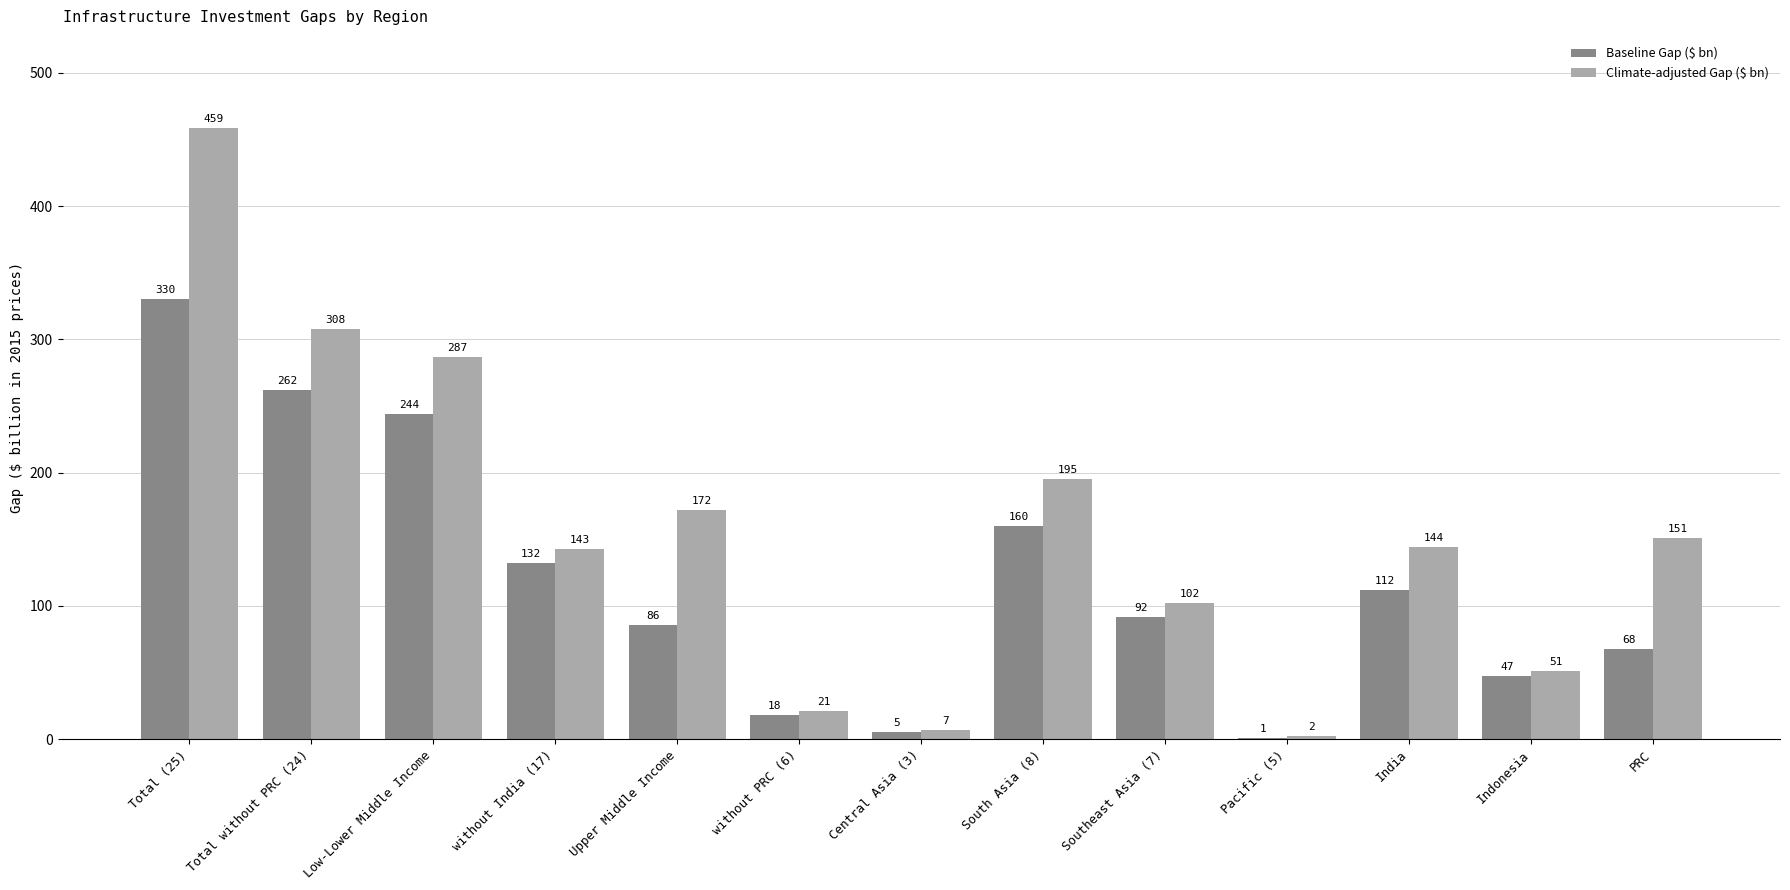

Which series changed the most between Central Asia (3) and Pacific (5)?

Climate-adjusted Gap ($ bn)